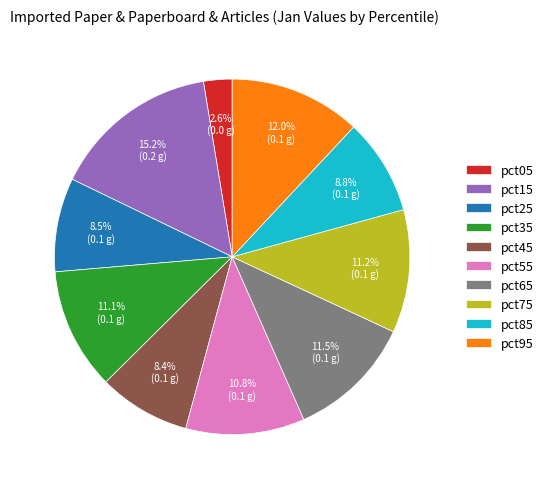

The pct05 slice represents 3% of the pie. True or false?

True